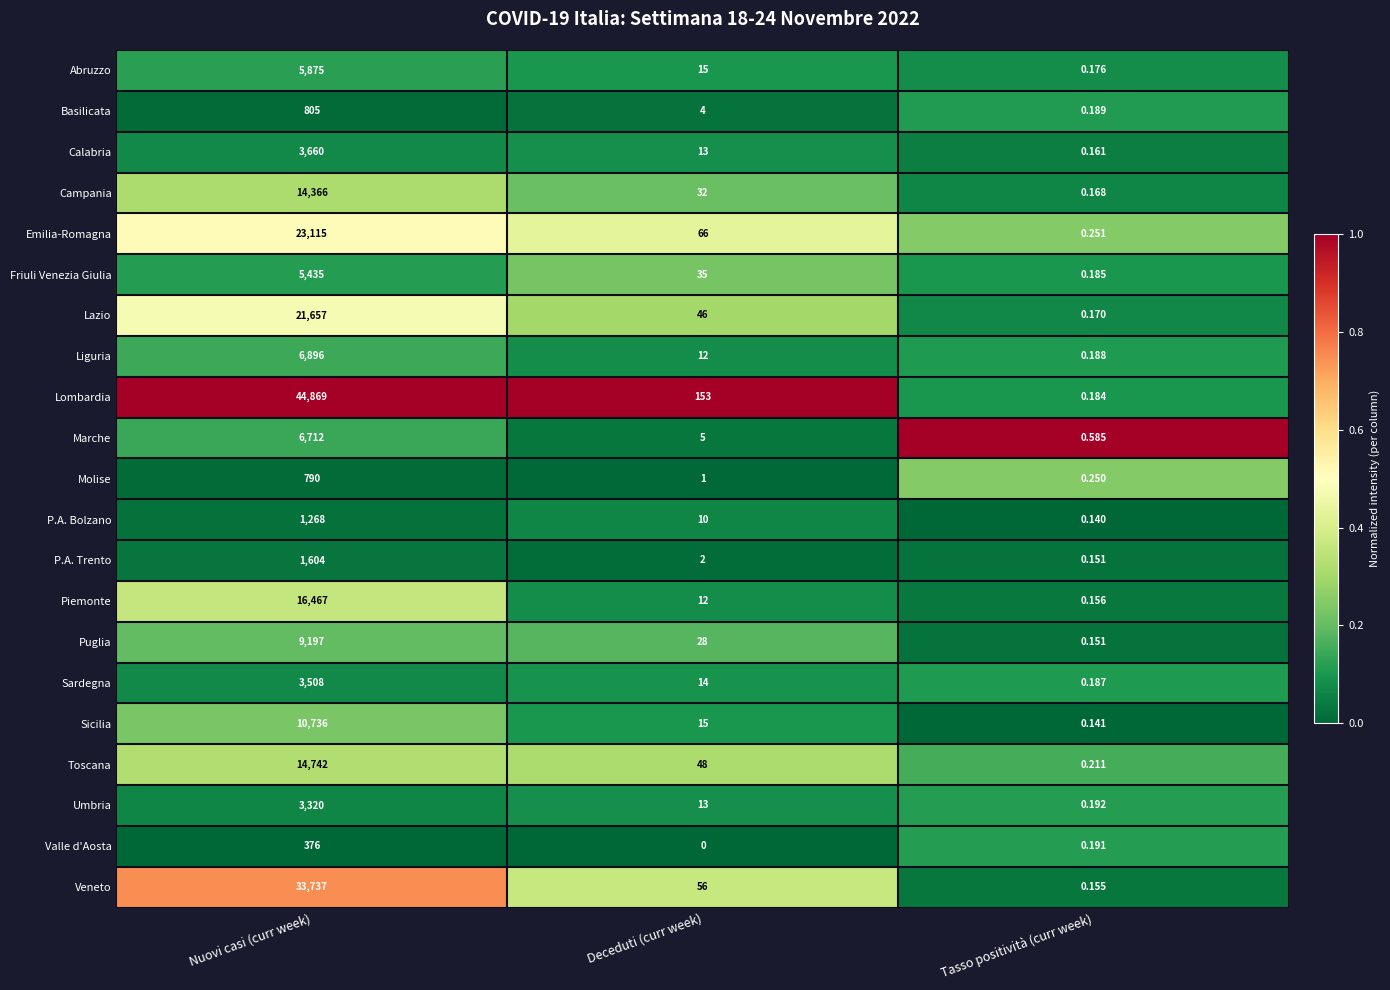

At which category is the sum across all series the highest?

Nuovi casi (curr week)